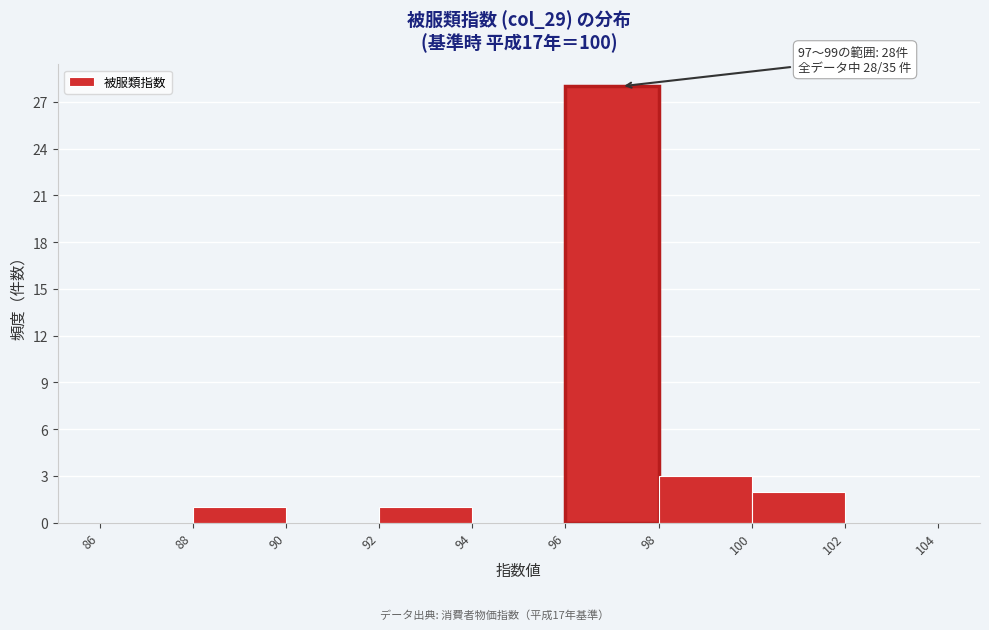

Which range on the x-axis has the tallest bar?

96 to 98